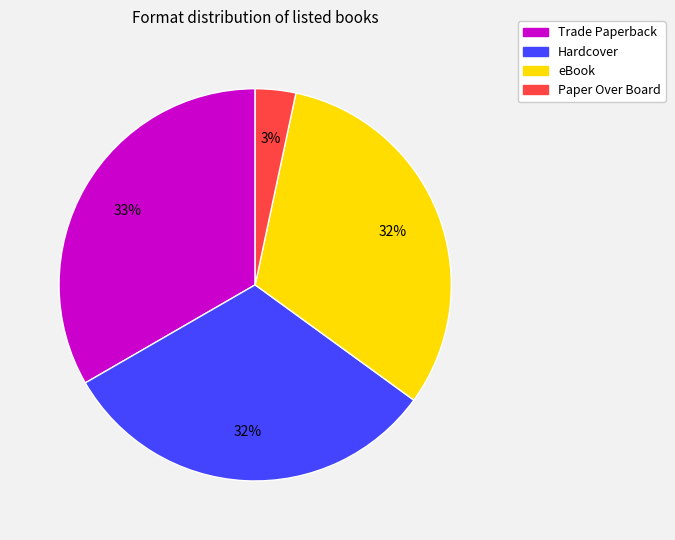

Is the sum of Hardcover and Trade Paperback greater than half?

Yes